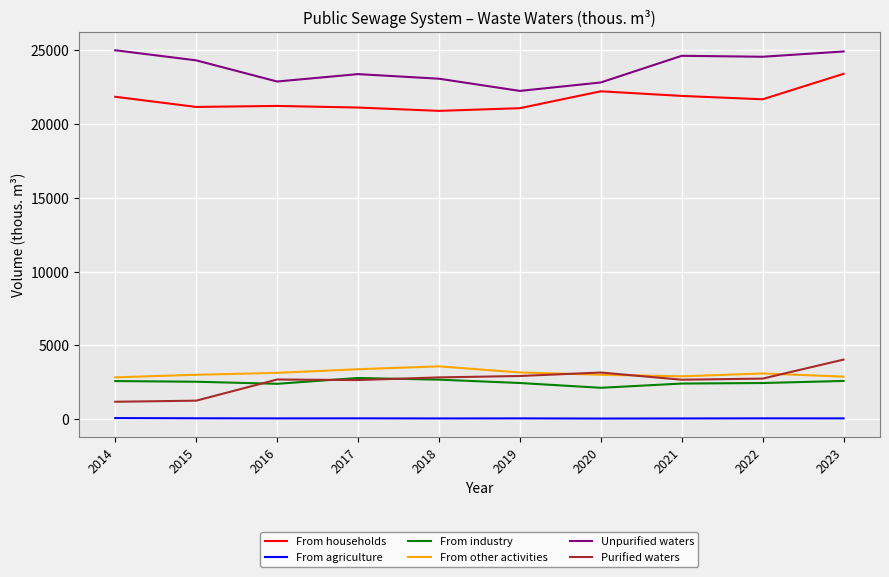

True or false: Unpurified waters and Purified waters intersect in this chart.

False